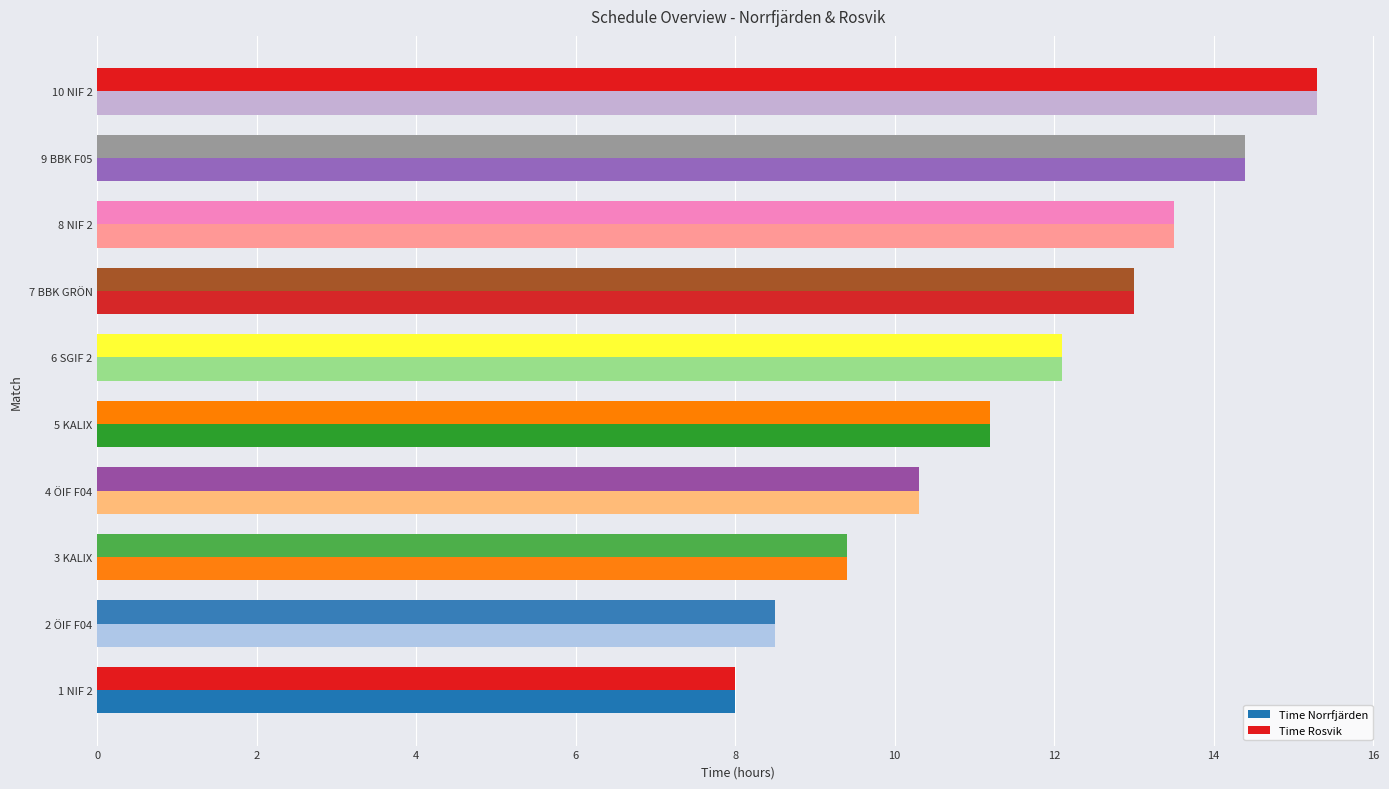

What is the lowest value of the Time Norrfjärden series?

8.0